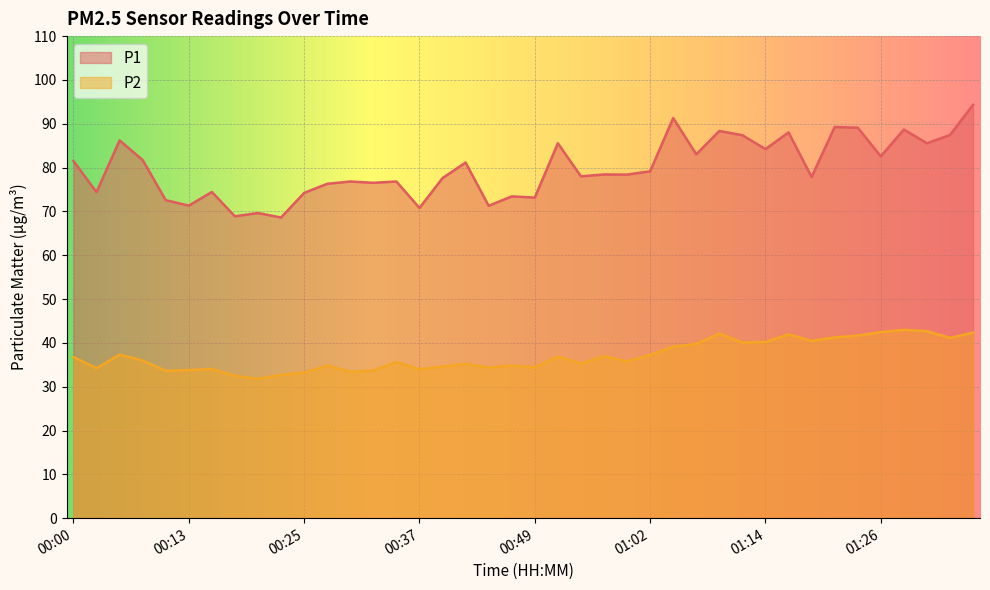

At 01:14, list the series in order from largest to smallest.

P1, P2